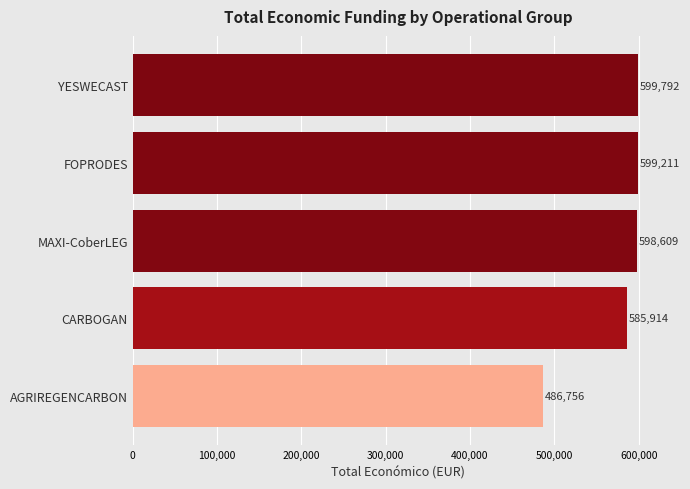

True or false: the data shows 598609 at MAXI-CoberLEG.

True